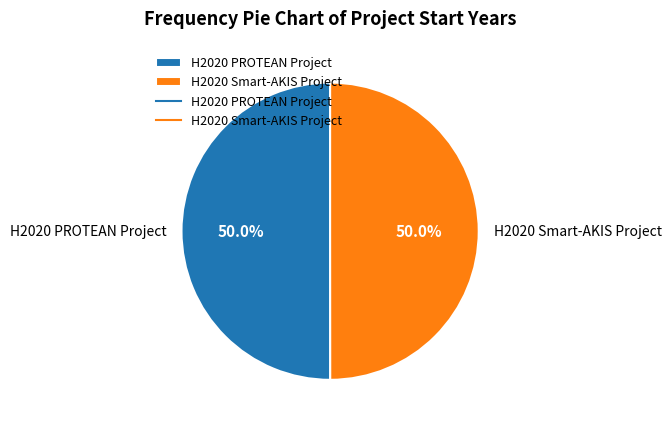

What percentage do H2020 PROTEAN Project and H2020 Smart-AKIS Project together represent?

100.0%